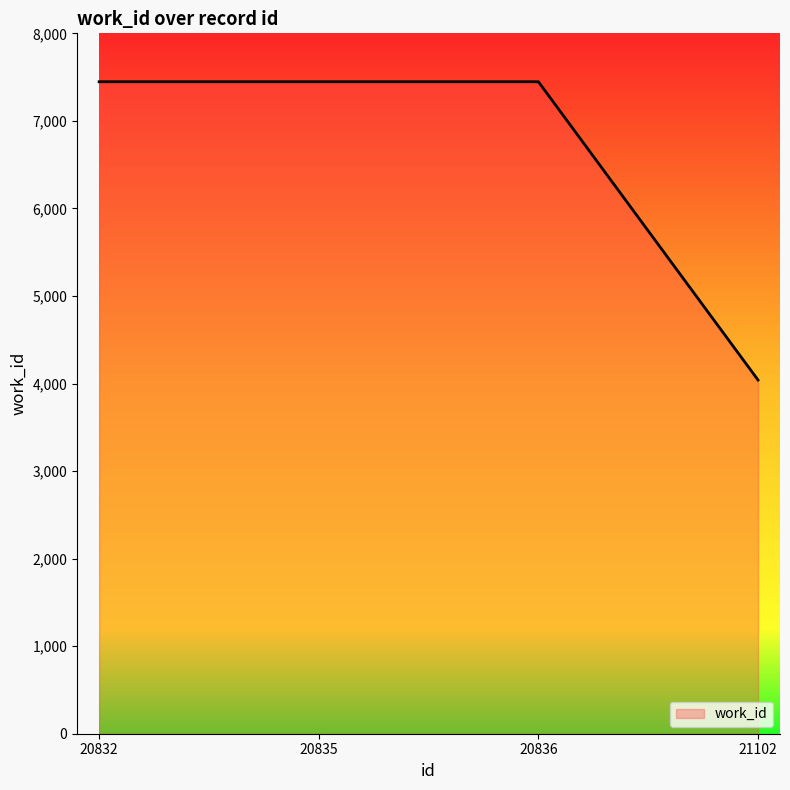

Reading left to right, extract all data points from this chart.

20832=7447	20835=7447	20836=7447	21102=4040